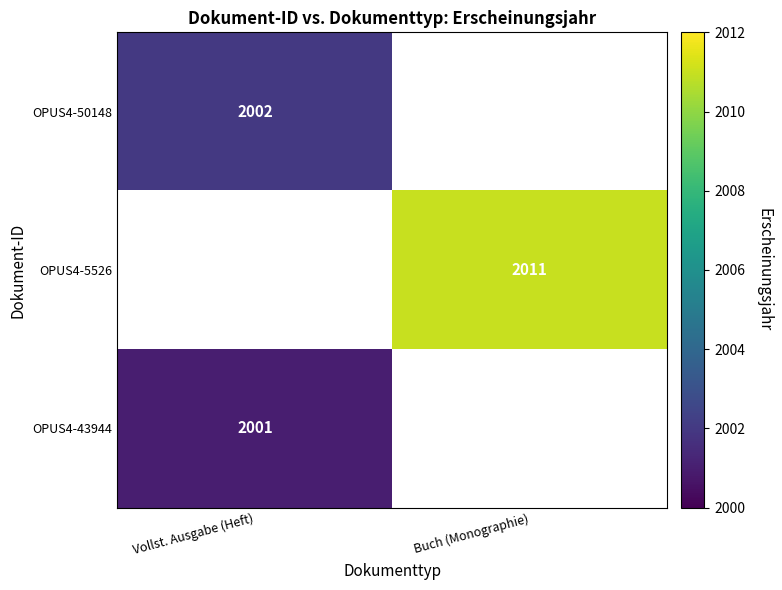

The value of OPUS4-5526 at Buch (Monographie) is 959. True or false?

False